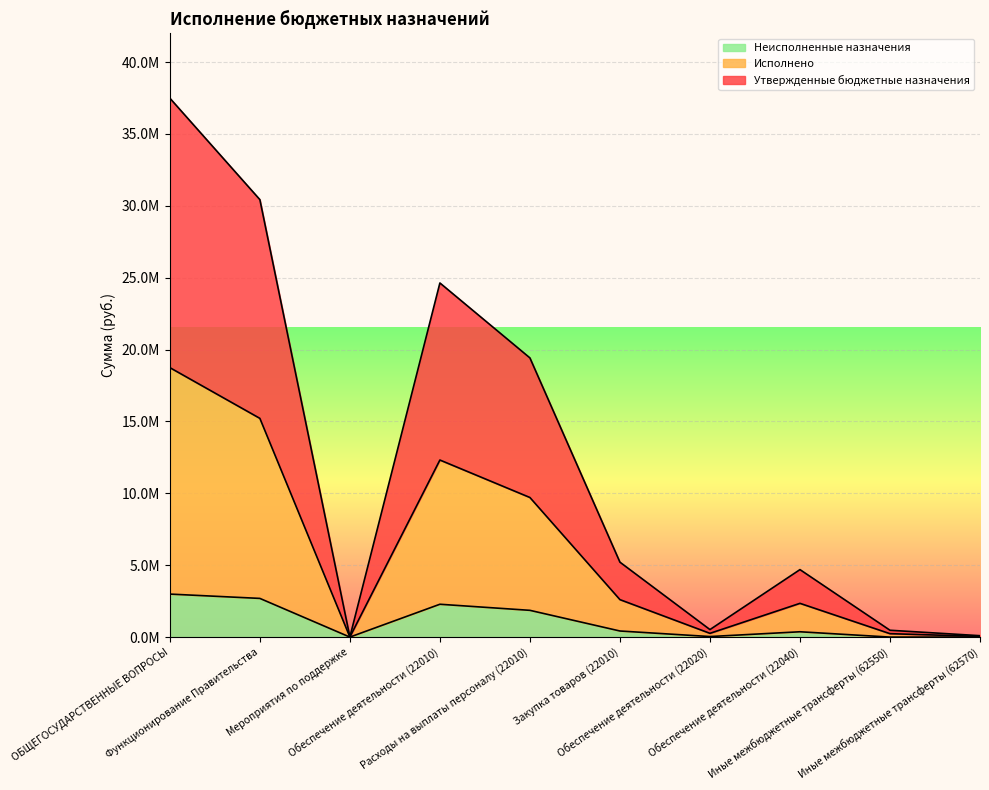

At which category does Неисполненные назначения reach its first local valley?

Мероприятия по поддержке